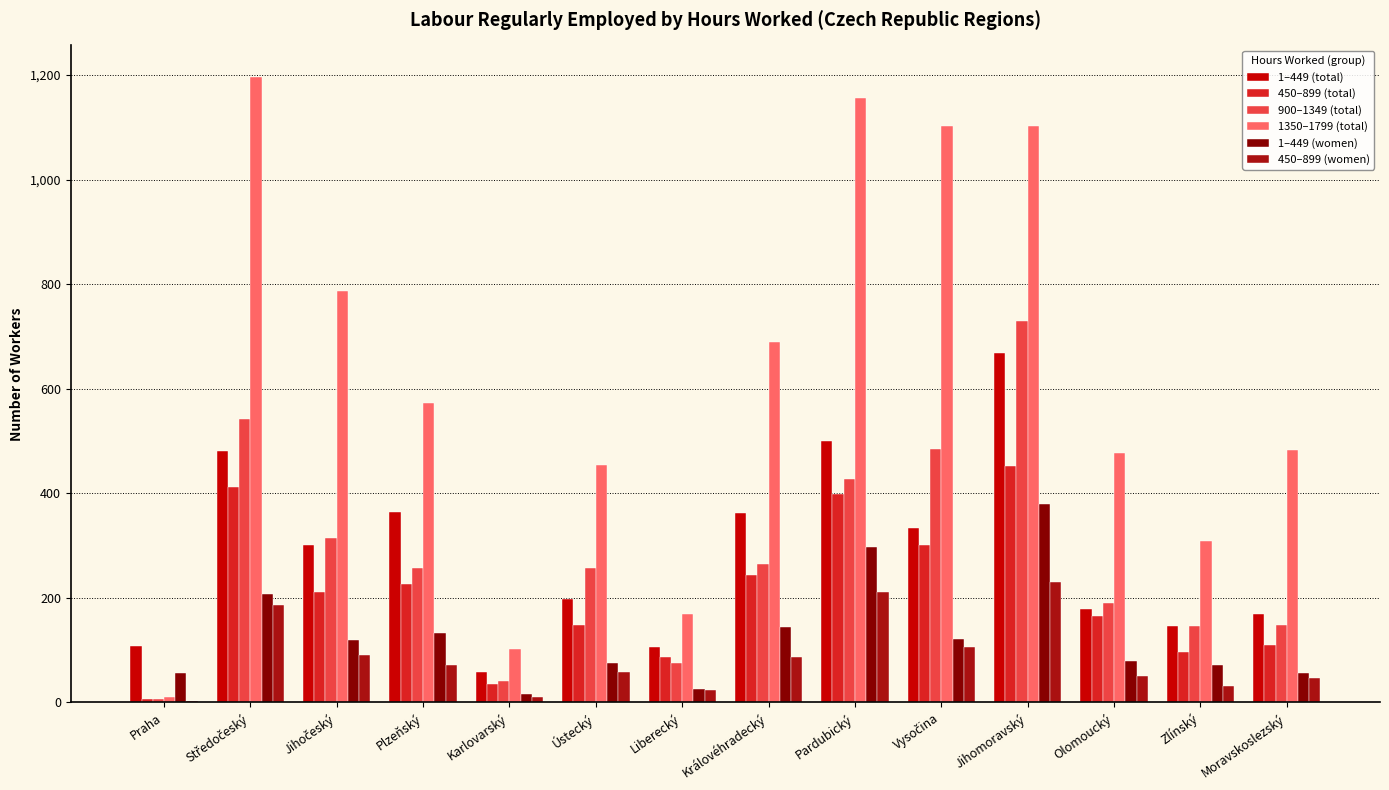

What is the total value across all series at Plzeňský?

1626.0